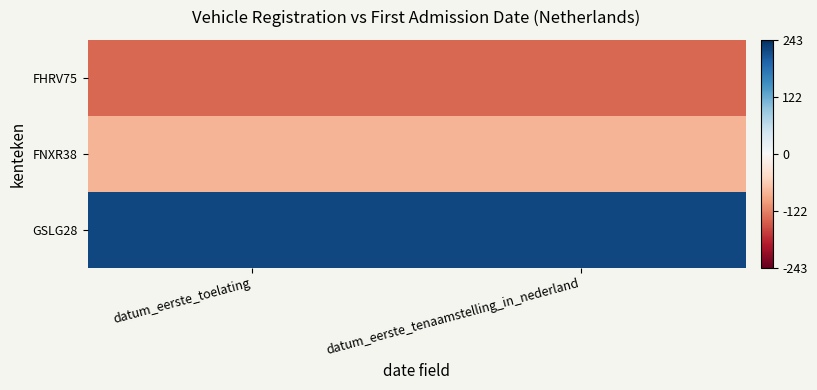

At which category is the sum across all series the highest?

datum_eerste_toelating